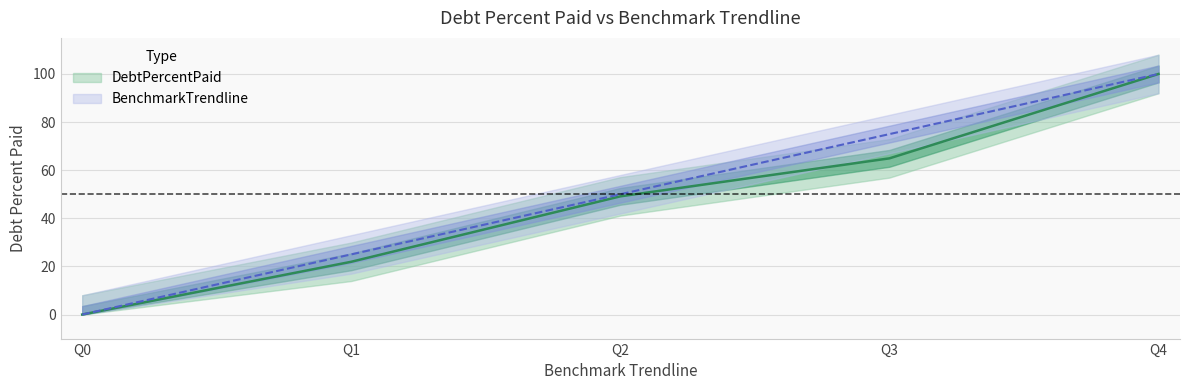

At how many categories does at least one series exceed 41?

3